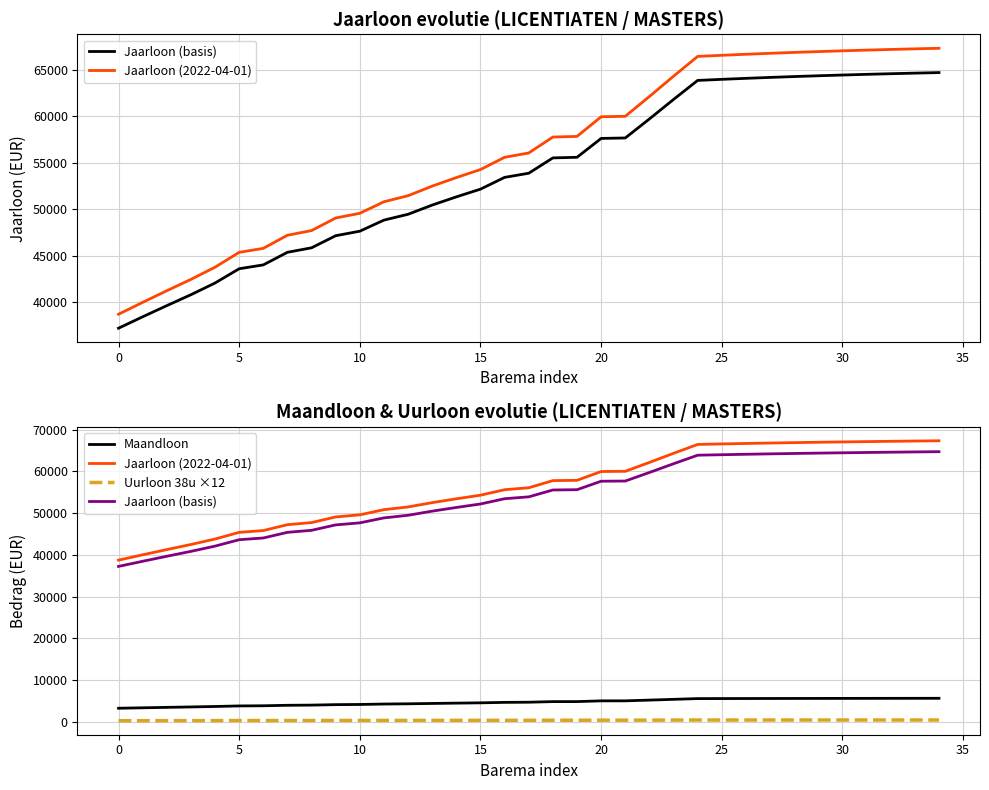

List the series in order of their peak value, highest first.

Jaarloon (2022-04-01), Jaarloon (basis), Maandloon, Uurloon 38u ×12